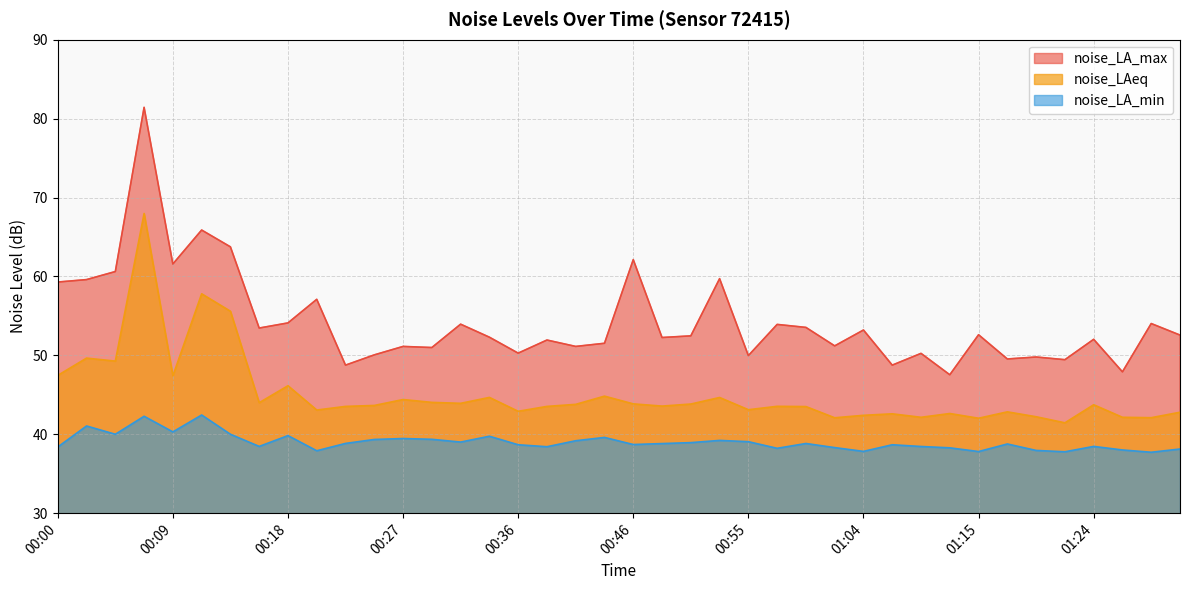

What are all the series names shown in the legend?

noise_LA_max, noise_LAeq, noise_LA_min